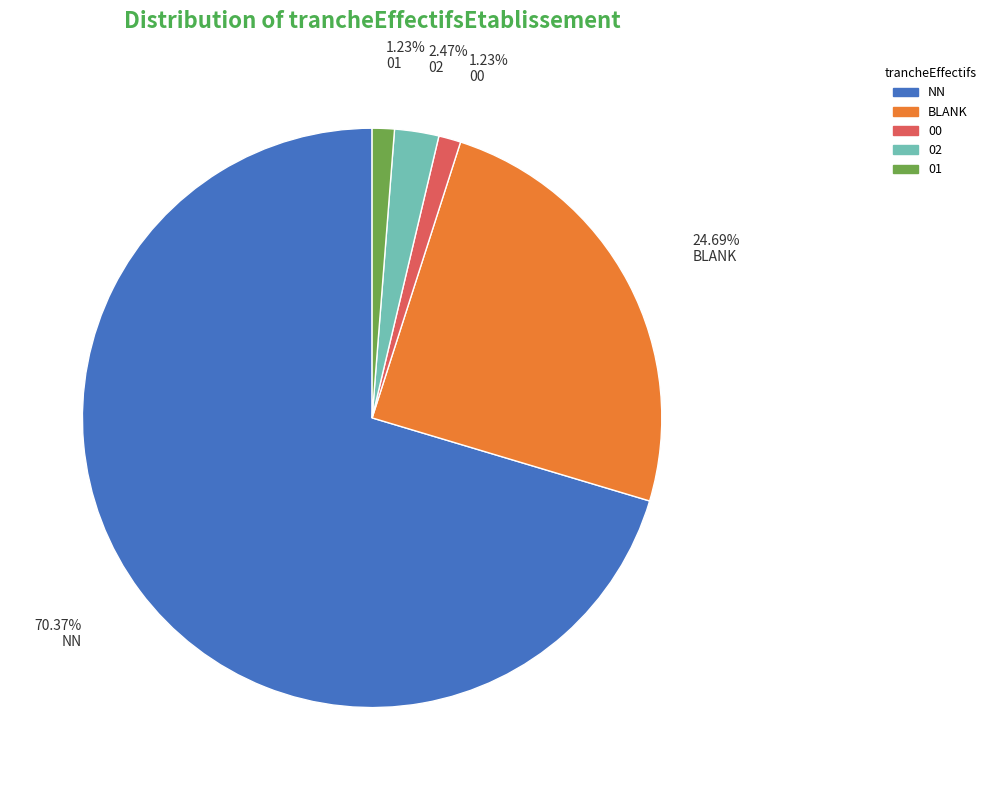

Does any single category account for the majority?

Yes